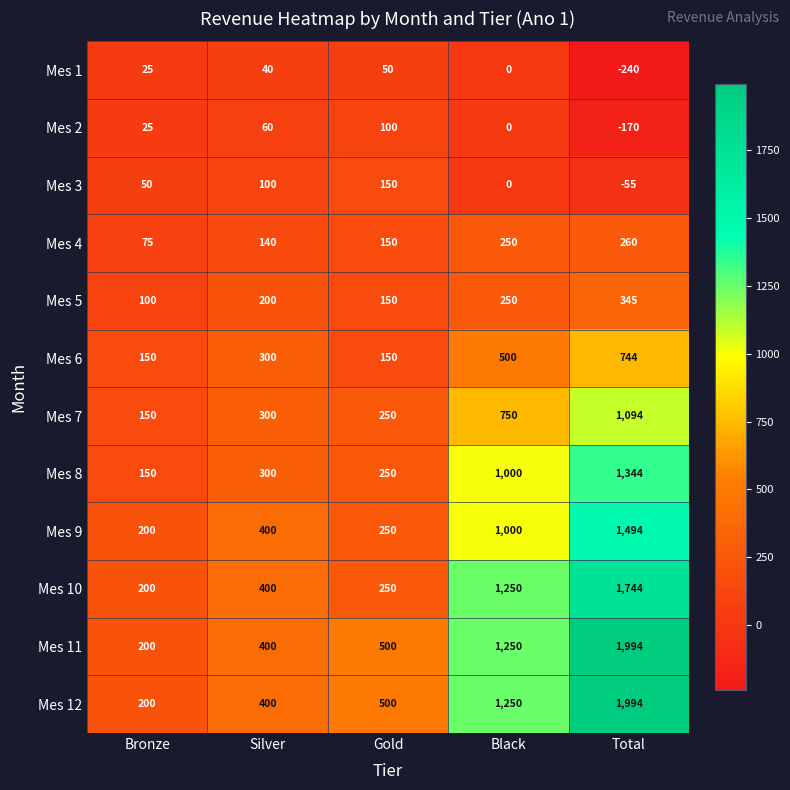

List the labels in order of Mes 7 value, largest first.

Total, Black, Silver, Gold, Bronze